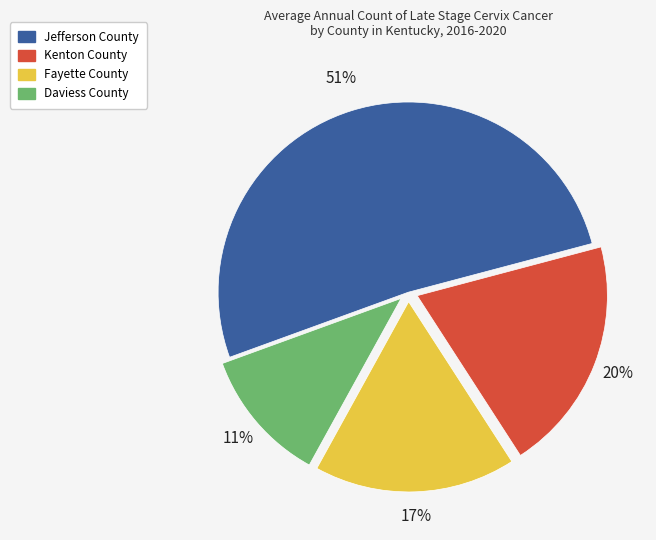

To the nearest percent, what percentage of the pie is Fayette County?

17%